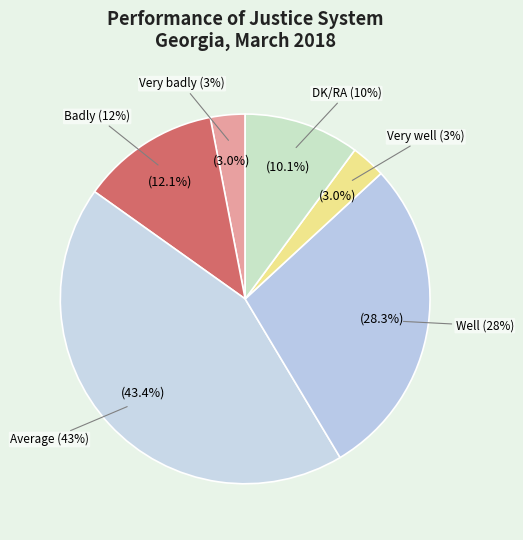

To the nearest percent, what percentage of the pie is Very badly?

3%